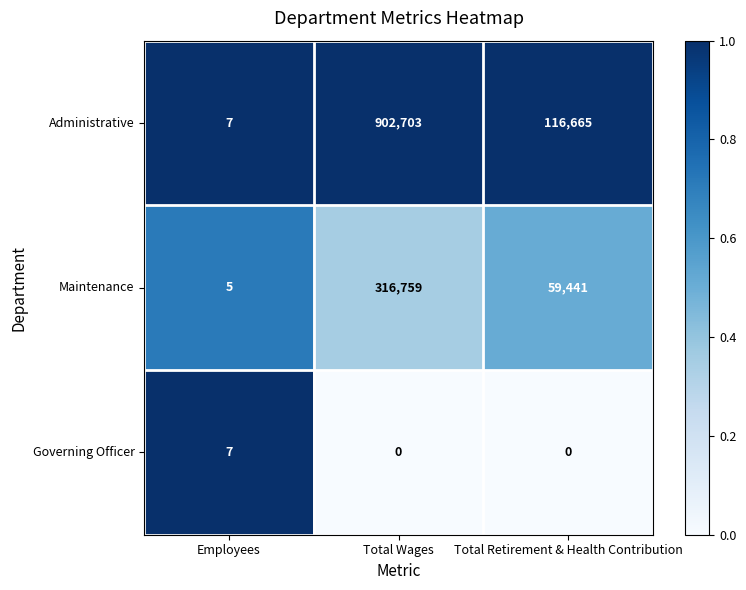

What is the total value across all series at Total Retirement & Health Contribution?

176106